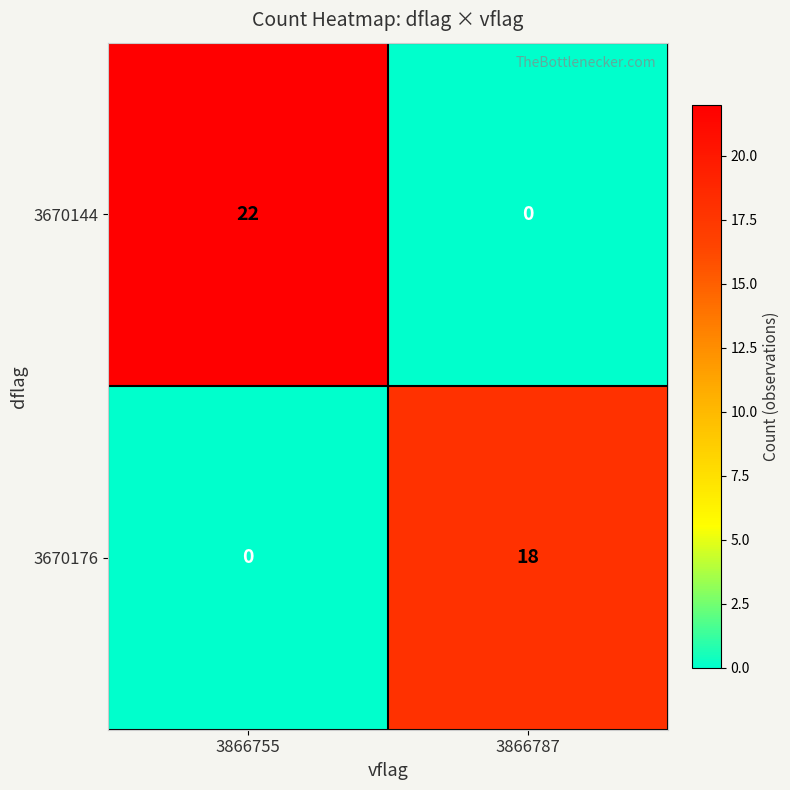

At which category is the sum across all series the highest?

3866755